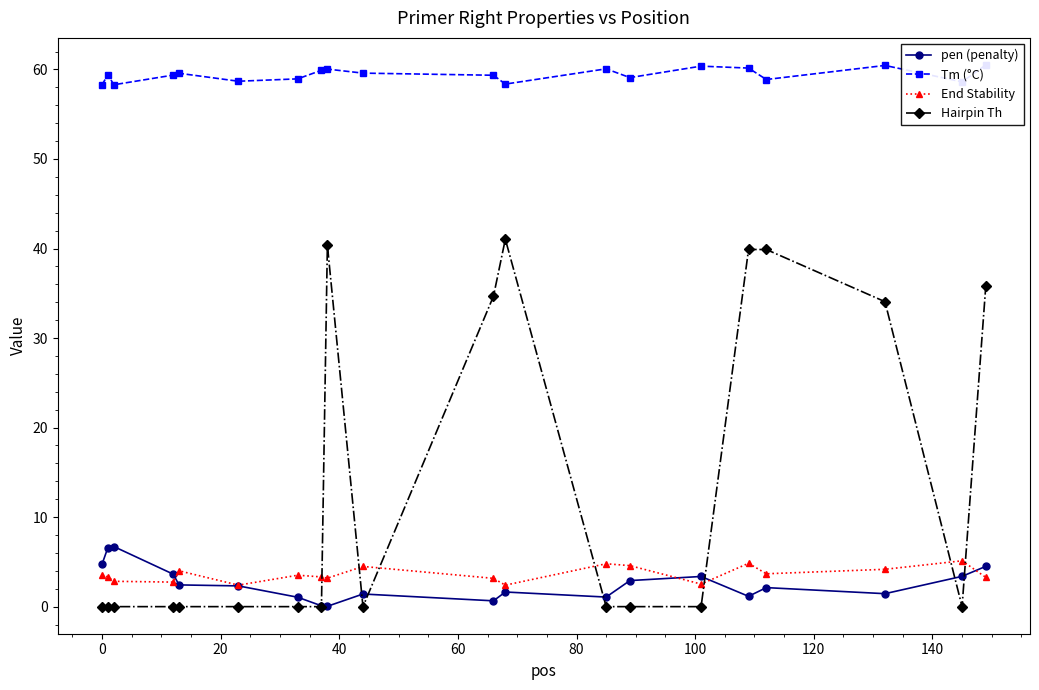

Which series has the largest total across all categories?

Tm (°C)